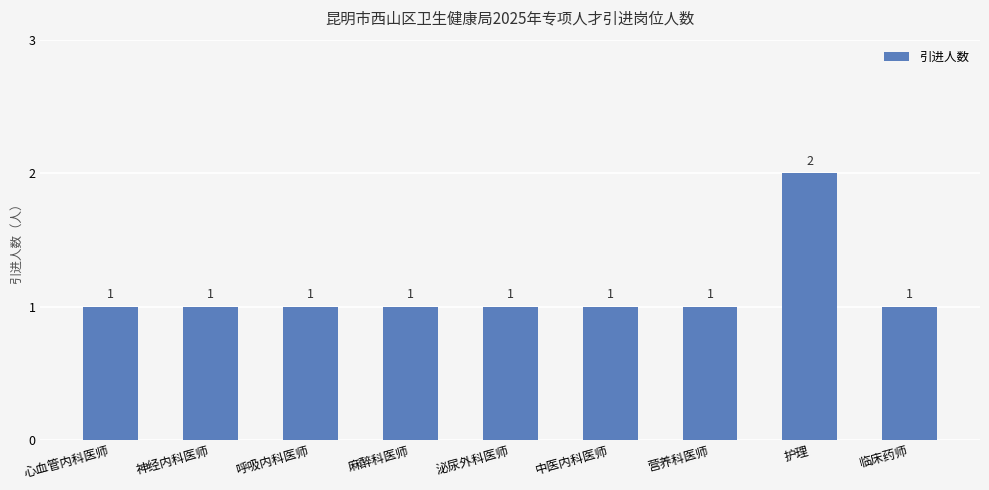

What position from the left is 呼吸内科医师?

3